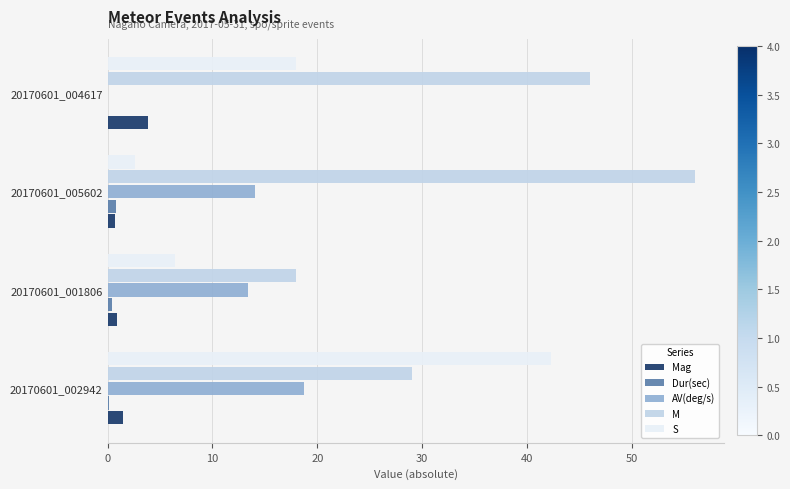

Which series has the largest total across all categories?

M